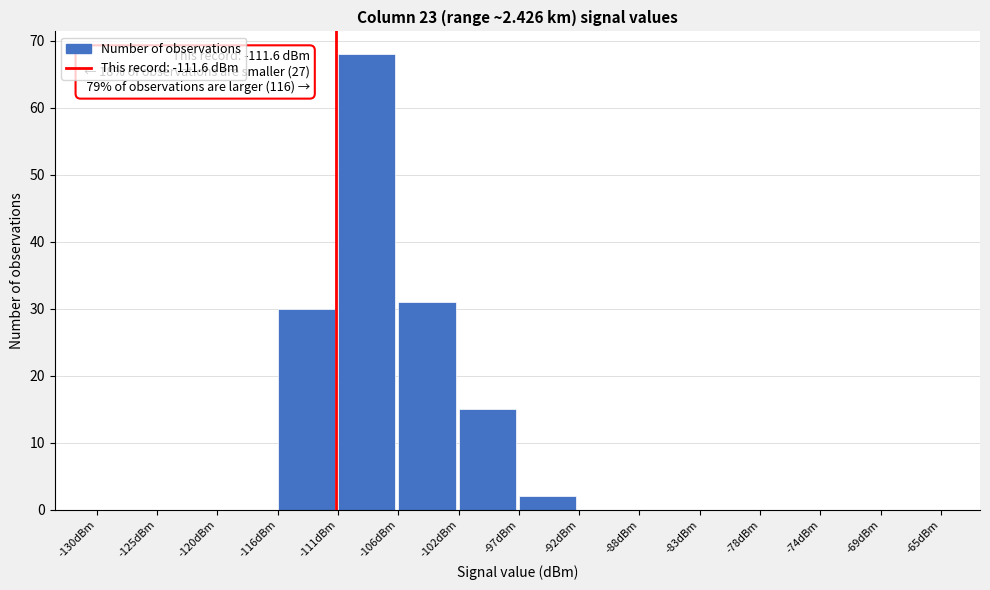

Reading left to right, list all the values displayed in this chart.

-130dBm=0	-125dBm=0	-120dBm=0	-116dBm=30	-111dBm=68	-106dBm=31	-102dBm=15	-97dBm=2	-92dBm=0	-88dBm=0	-83dBm=0	-78dBm=0	-74dBm=0	-69dBm=0